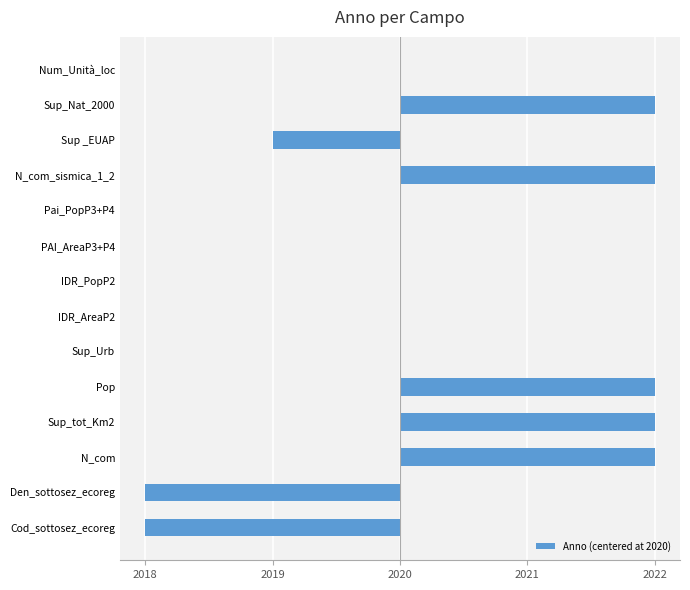

Are the bars horizontal?

Yes